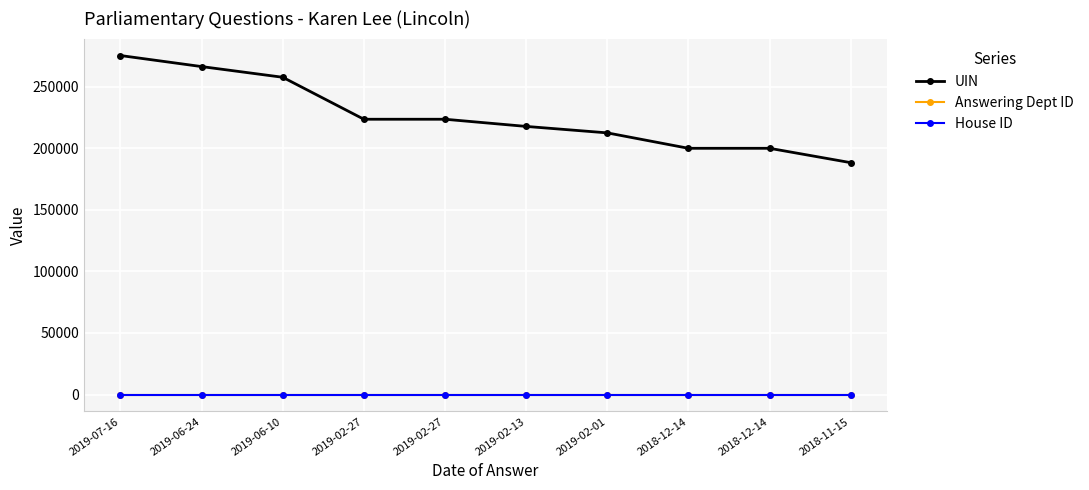

How many data points does each series have?

10